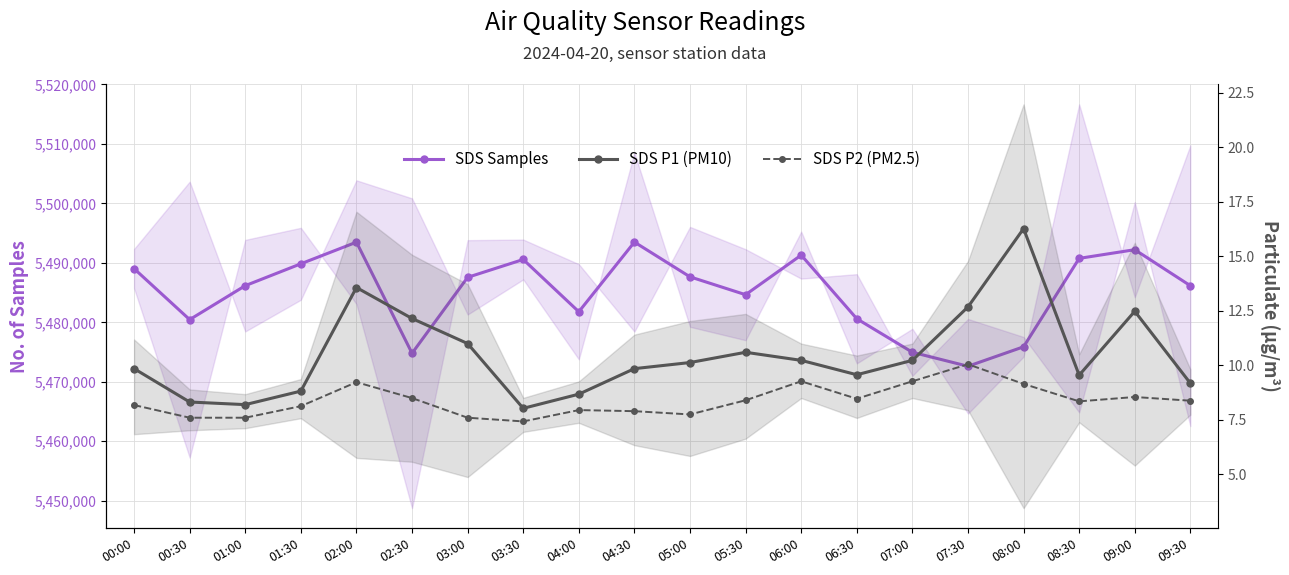

What is the greatest value displayed?

5493494.0